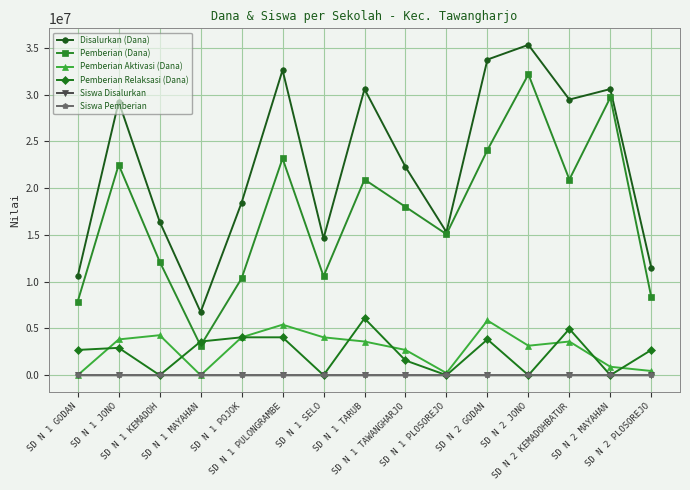

The value of Pemberian Relaksasi (Dana) at SD N 2 KEMADOHBATUR is 8336615. True or false?

False